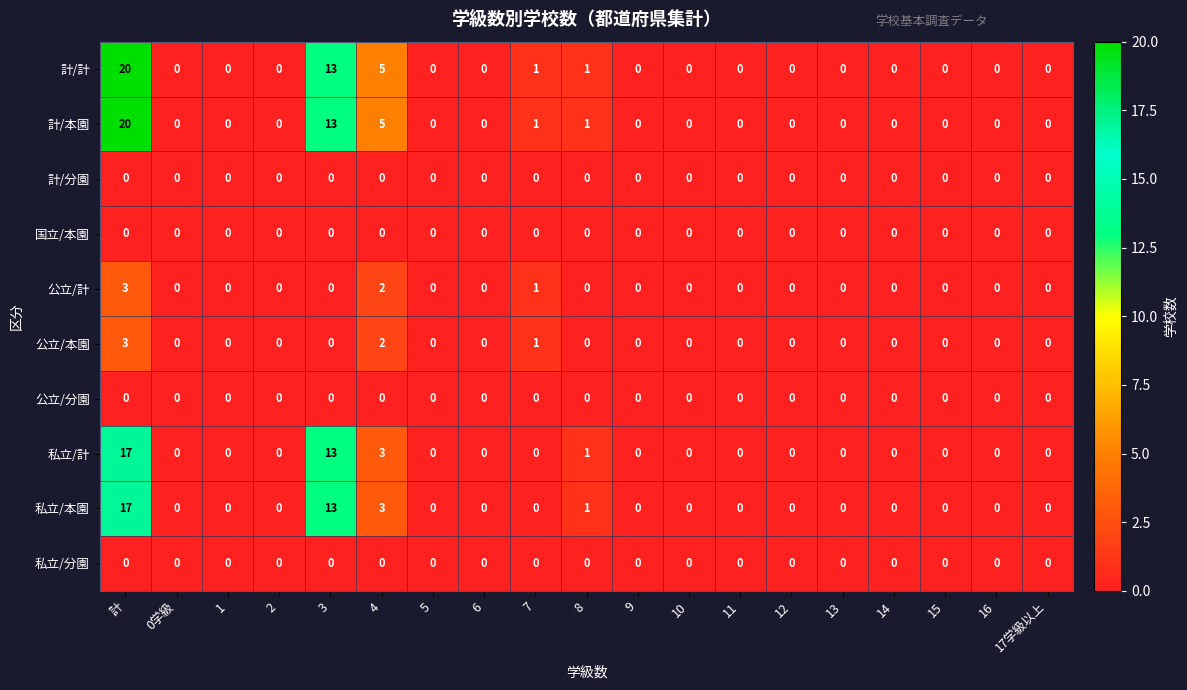

True or false: 私立/分園 has a value of 0 at 8.

True